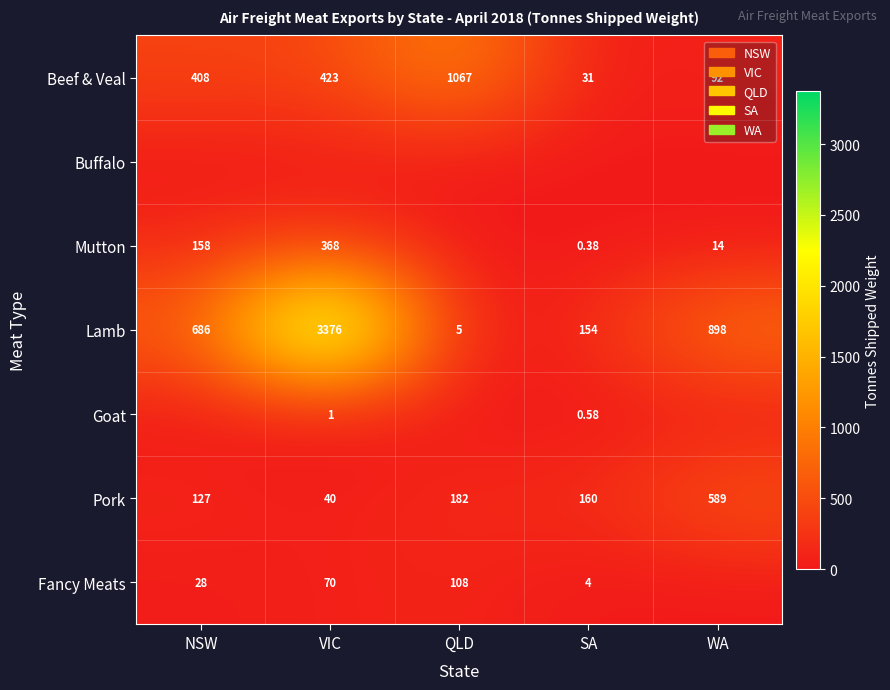

Which category has the highest value in the Pork series?

WA